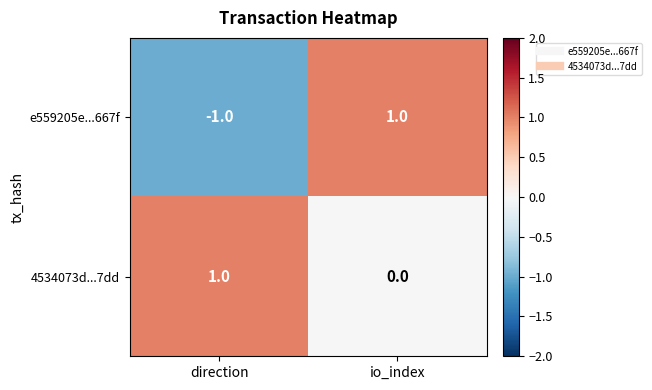

How many negative values does the e559205e...667f series have?

1